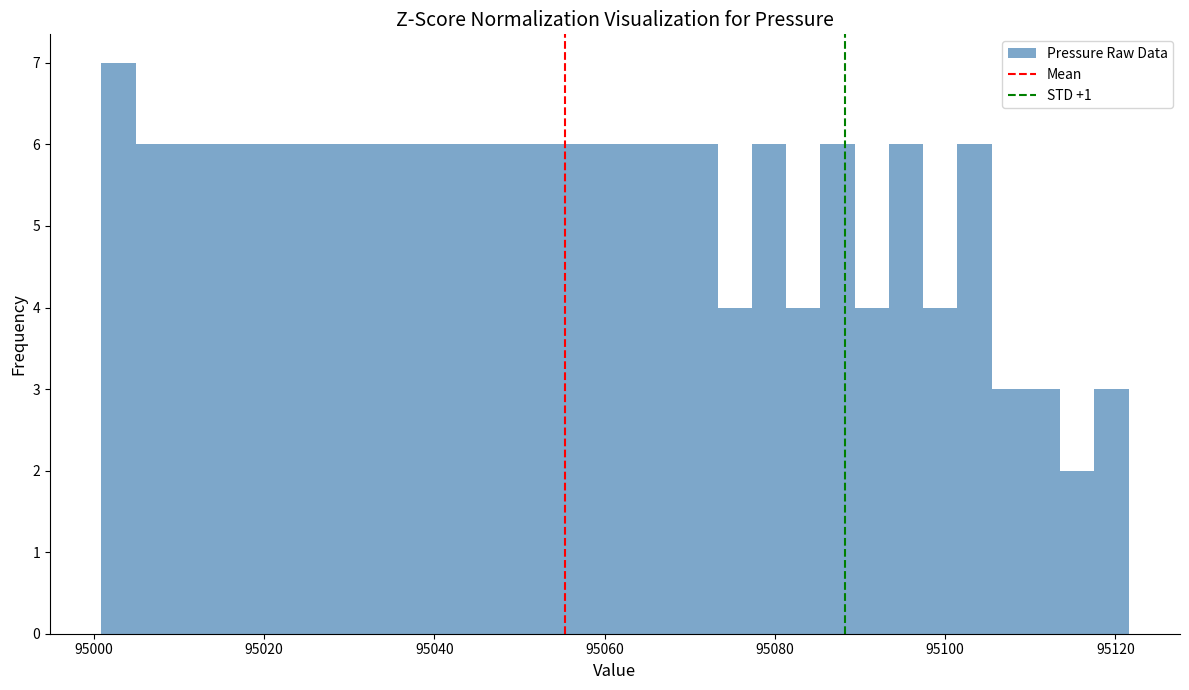

Around what value on the x-axis is the tallest bar? Give the approximate position of its centre, as read against the axis.

95002